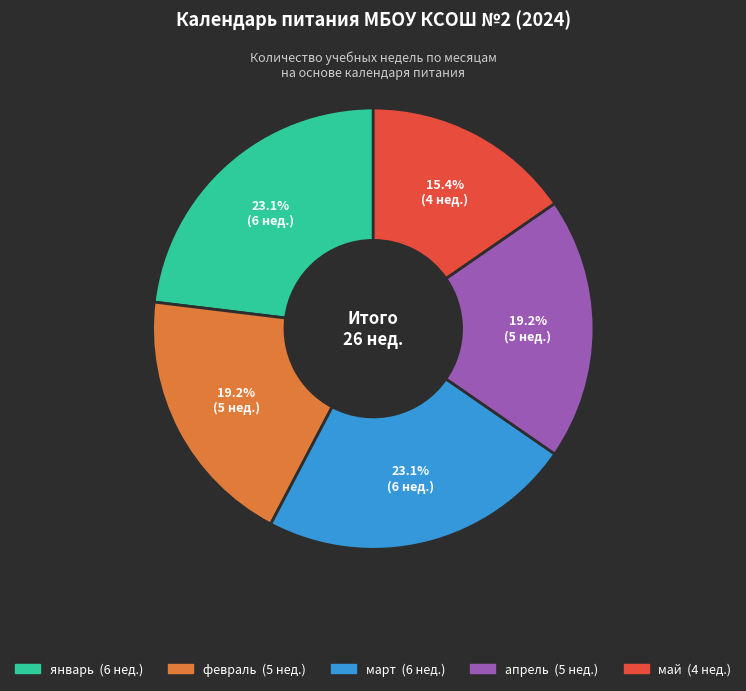

True or false: январь accounts for 23% of the total.

True